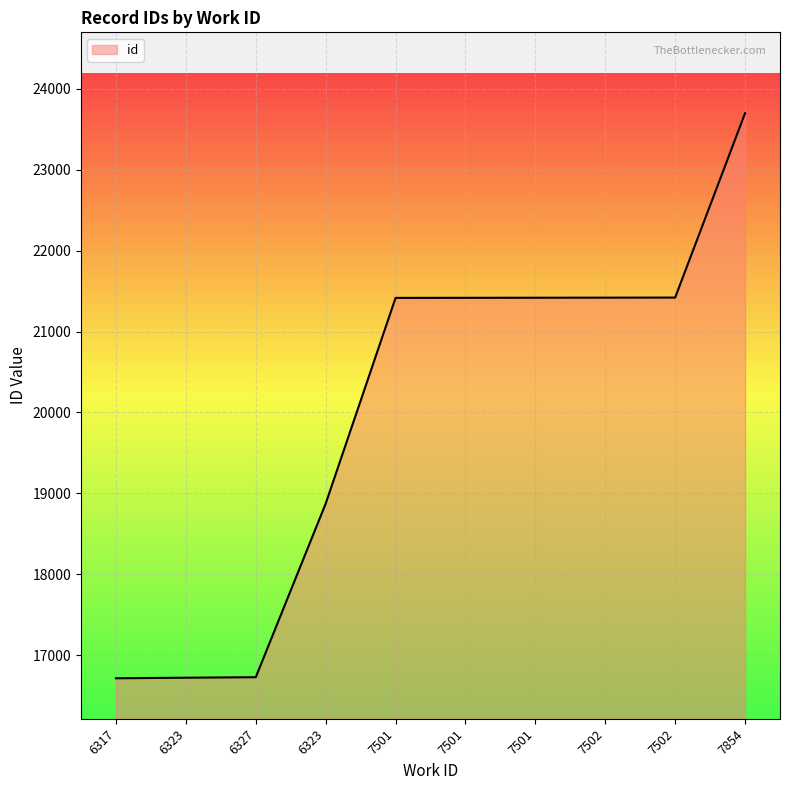

List the labels in order of value, smallest first.

6317, 6323, 6327, 6323, 7501, 7501, 7501, 7502, 7502, 7854